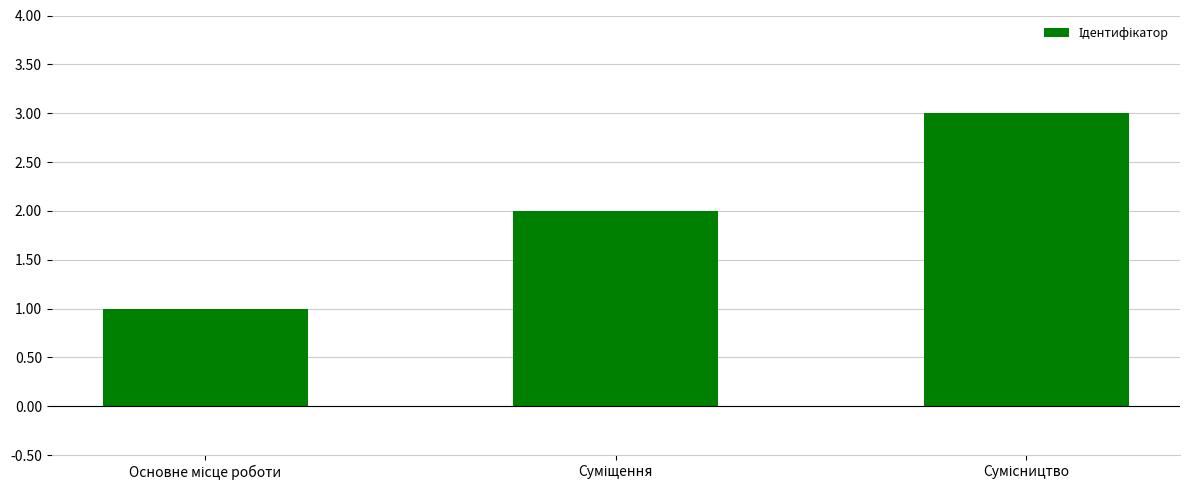

Count the number of data series in this chart.

1